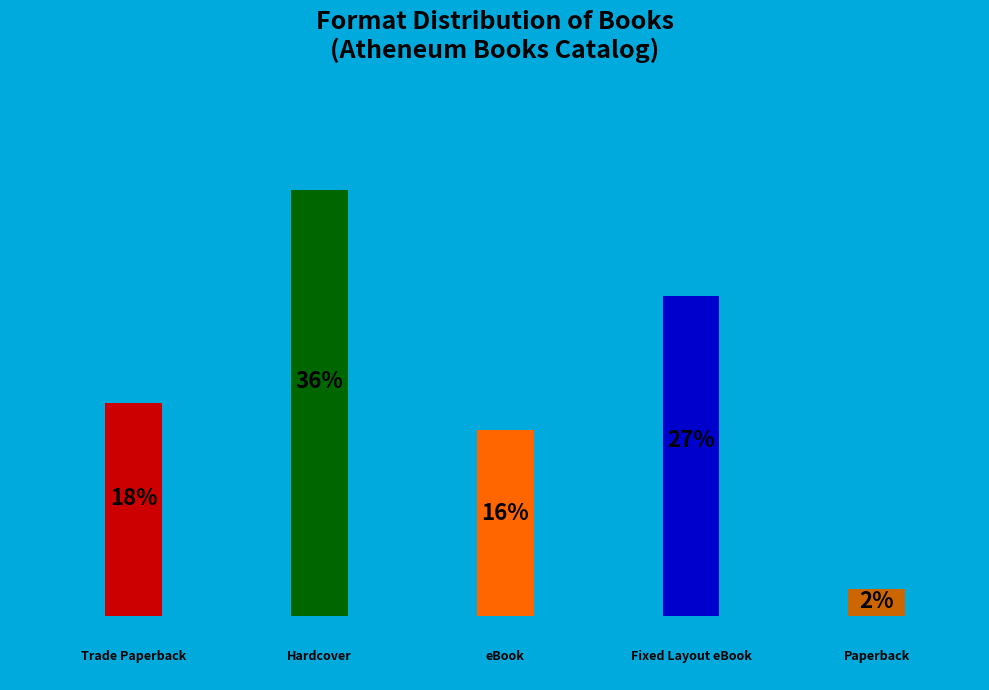

Which slice is the largest?

Hardcover